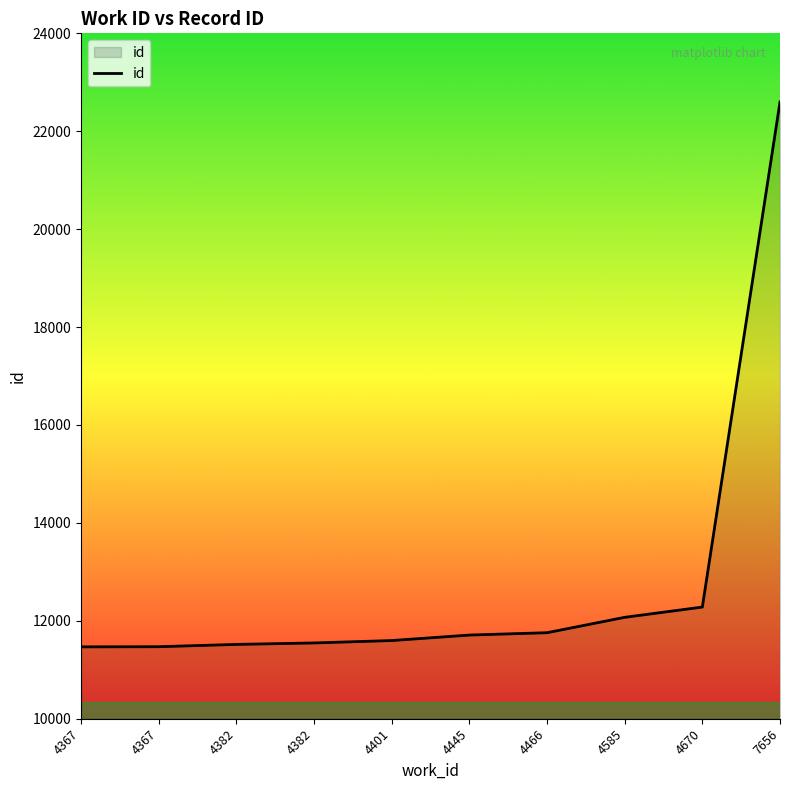

Is this an area chart (filled region under the line)?

Yes